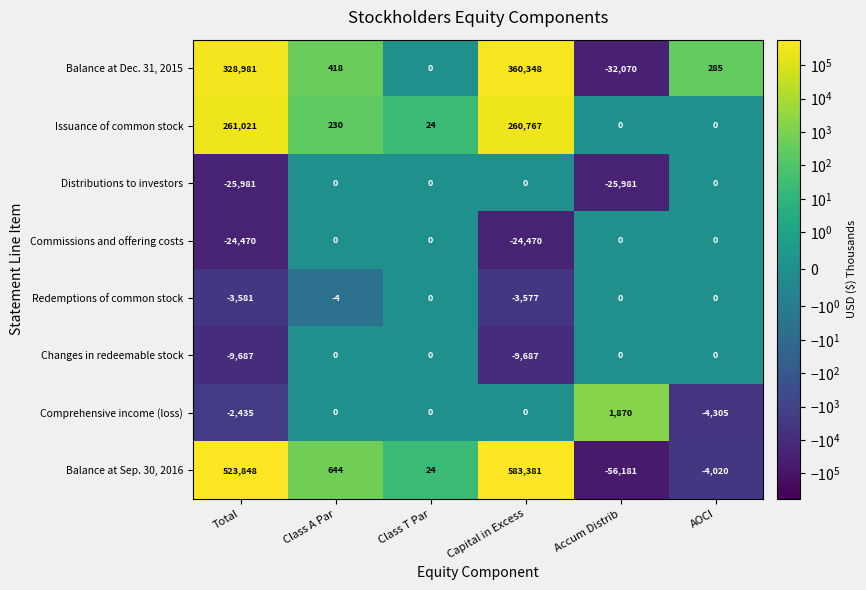

What value does the Changes in redeemable stock series have at Total, to the nearest 100?

-9700